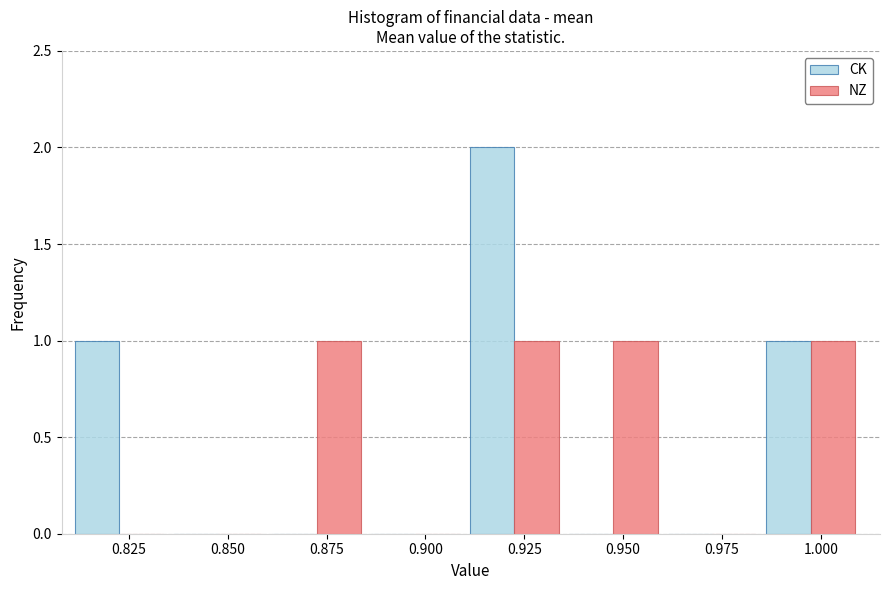

Reading left to right, list every range on the x-axis with the height of the bar of each series over it. The values are not printed on the chart, so give them approximately, as read against the axis.

0.810 to 0.835: CK=1	NZ=0
0.835 to 0.860: CK=0	NZ=0
0.860 to 0.885: CK=0	NZ=1
0.885 to 0.910: CK=0	NZ=0
0.910 to 0.935: CK=2	NZ=1
0.935 to 0.960: CK=0	NZ=1
0.960 to 0.985: CK=0	NZ=0
0.985 to 1.010: CK=1	NZ=1